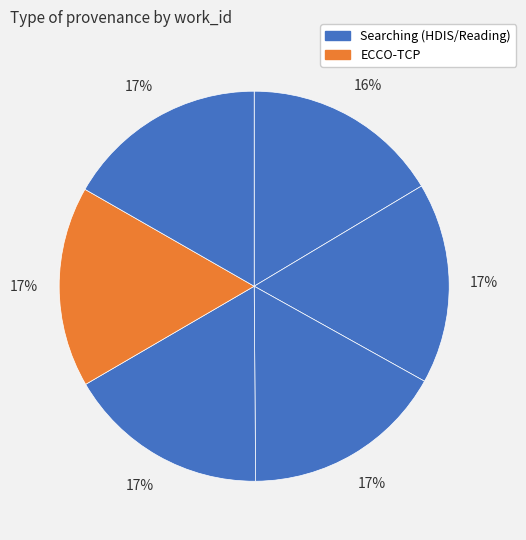

How many segments does this pie chart have?

6